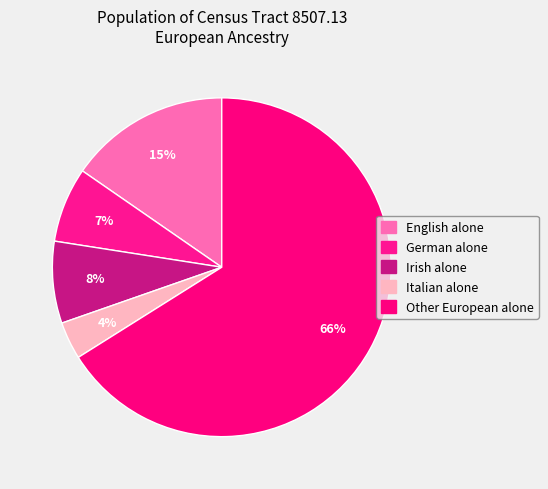

How many slices are in this pie chart?

5